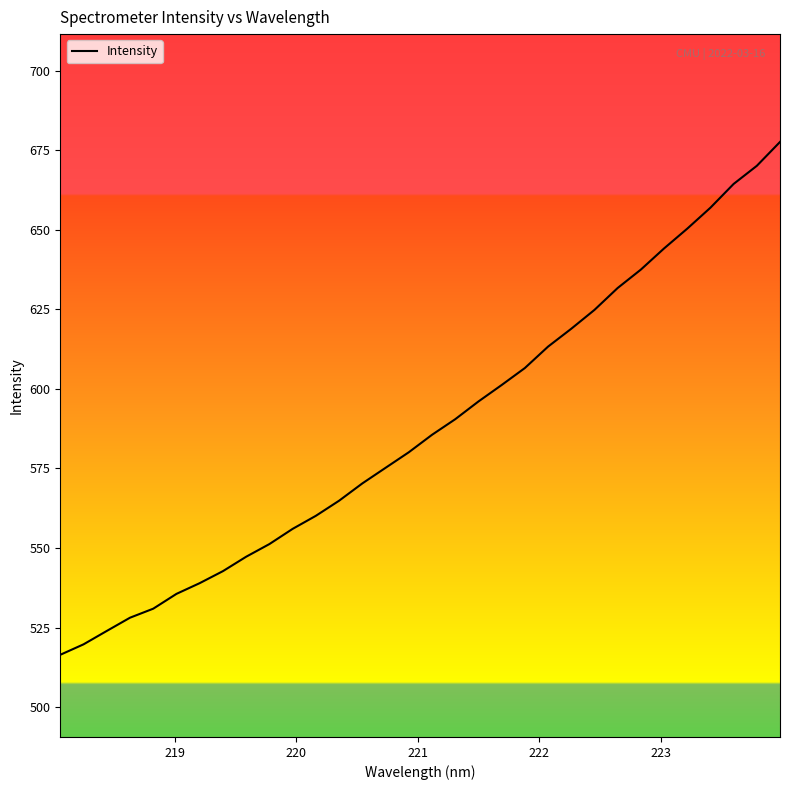

What is the greatest value displayed?

677.6